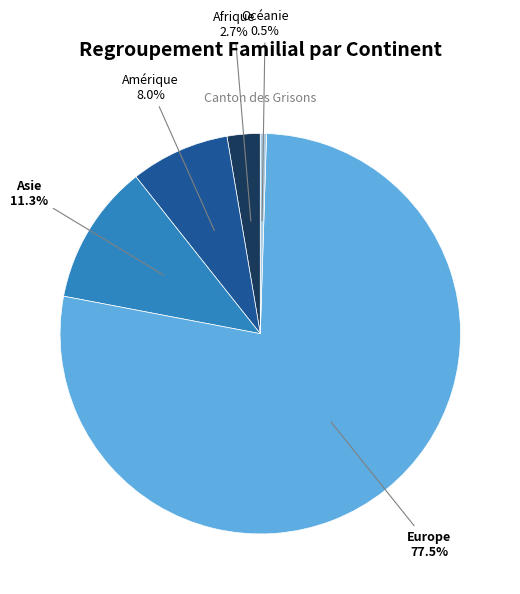

Is there a majority slice in this chart?

Yes